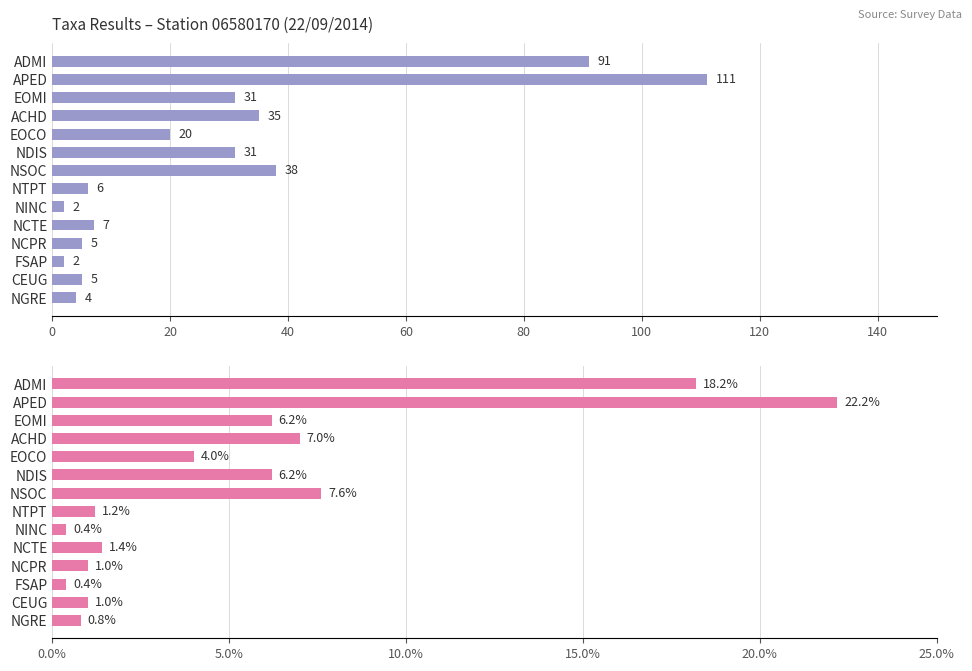

Is the value of Relative (%) at NDIS greater than the value of Count at EOMI?

No